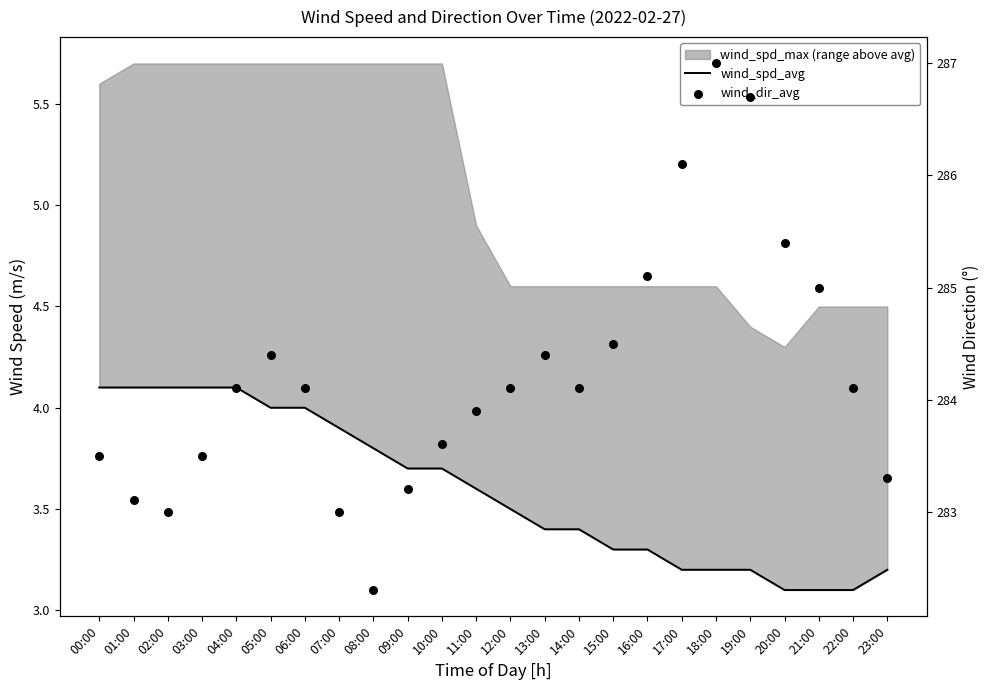

At how many categories does at least one series exceed 48?

24